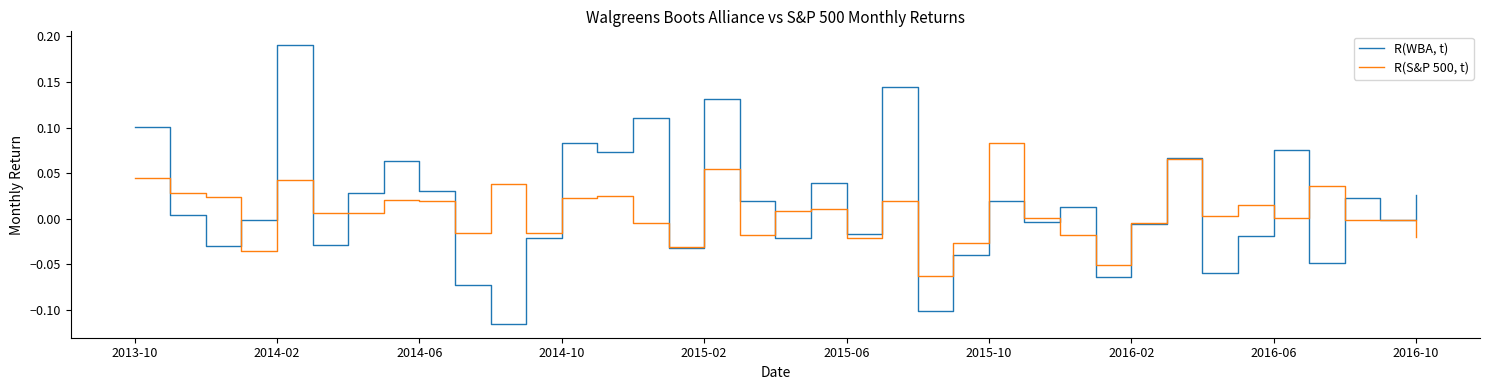

Which series has the widest spread of values?

R(WBA, t)